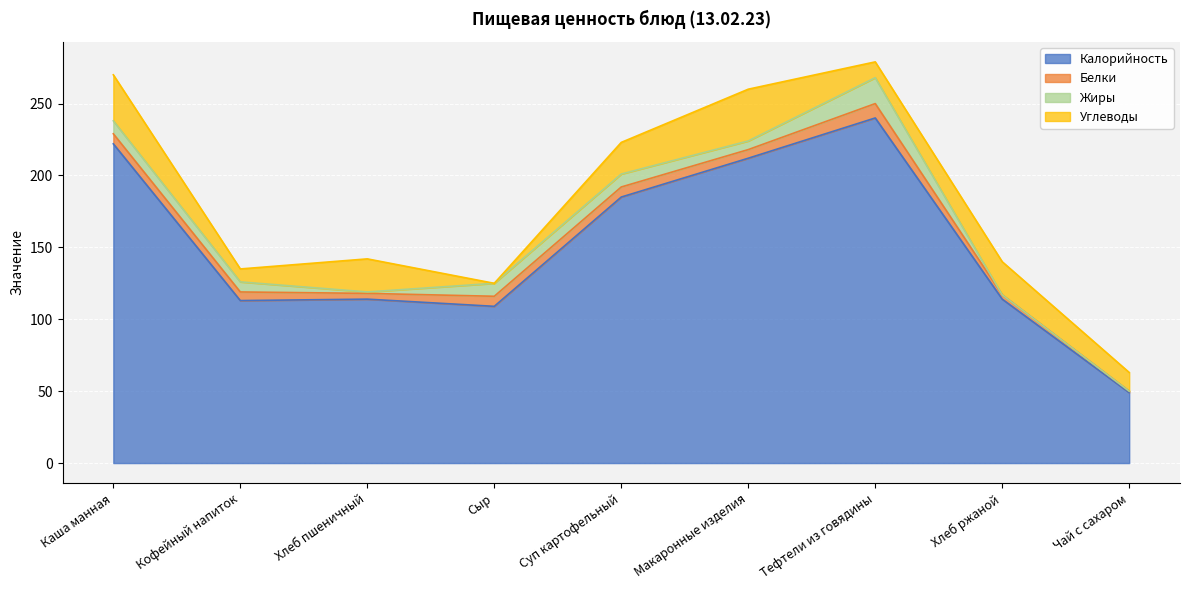

Read the Белки value at Чай с сахаром.

1